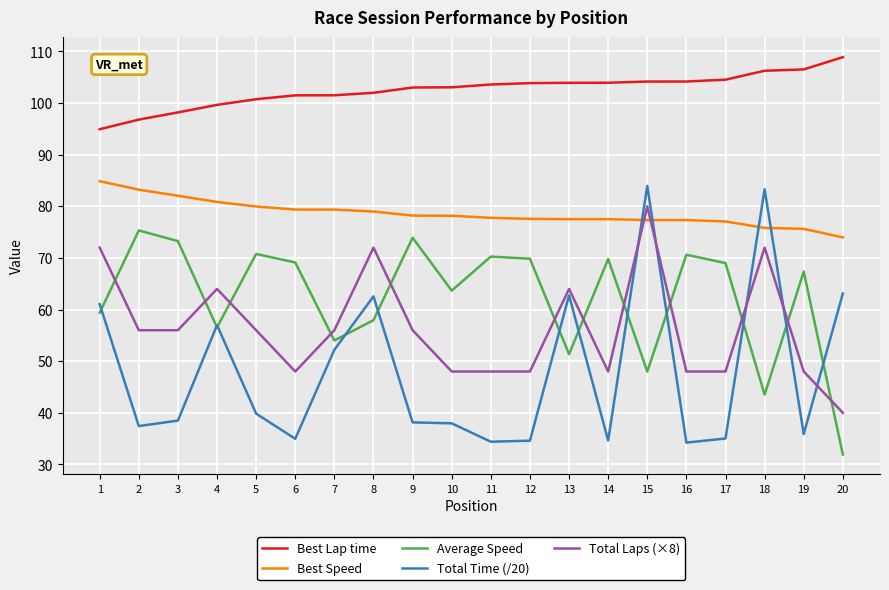

At 12, list the series in order from largest to smallest.

Best Lap time, Best Speed, Average Speed, Total Laps (×8), Total Time (/20)